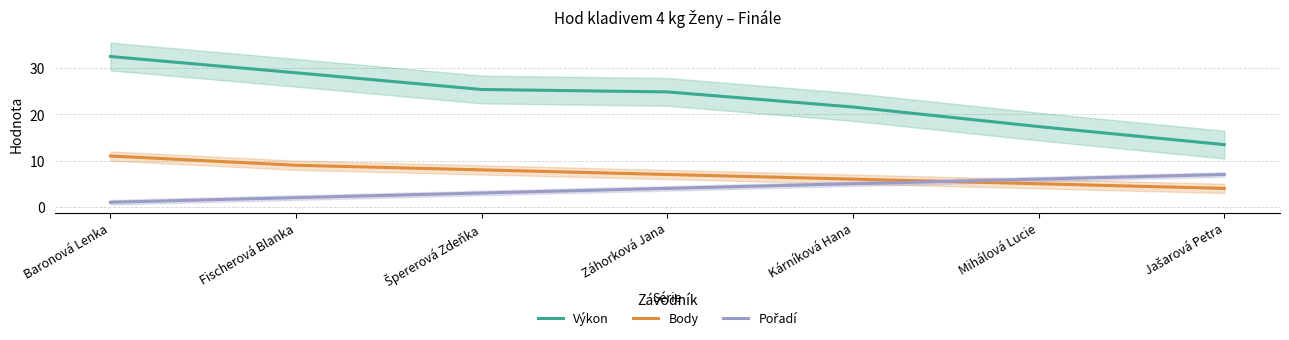

Reading left to right, what are all the values shown in this chart?

Výkon: Baronová Lenka=32.5	Fischerová Blanka=29.0	Špererová Zdeňka=25.4	Záhorková Jana=24.9	Kárníková Hana=21.6	Mihálová Lucie=17.4	Jašarová Petra=13.5
Body: Baronová Lenka=11.0	Fischerová Blanka=9.0	Špererová Zdeňka=8.0	Záhorková Jana=7.0	Kárníková Hana=6.0	Mihálová Lucie=5.0	Jašarová Petra=4.0
Pořadí: Baronová Lenka=1.0	Fischerová Blanka=2.0	Špererová Zdeňka=3.0	Záhorková Jana=4.0	Kárníková Hana=5.0	Mihálová Lucie=6.0	Jašarová Petra=7.0